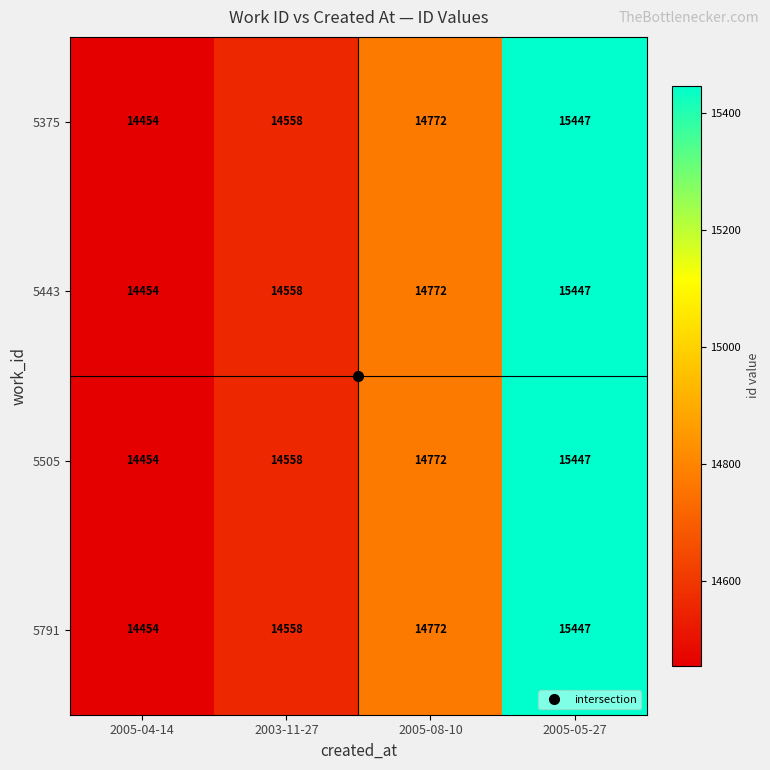

What is the difference between the 5375 values at 2005-04-14 and 2005-05-27?

993